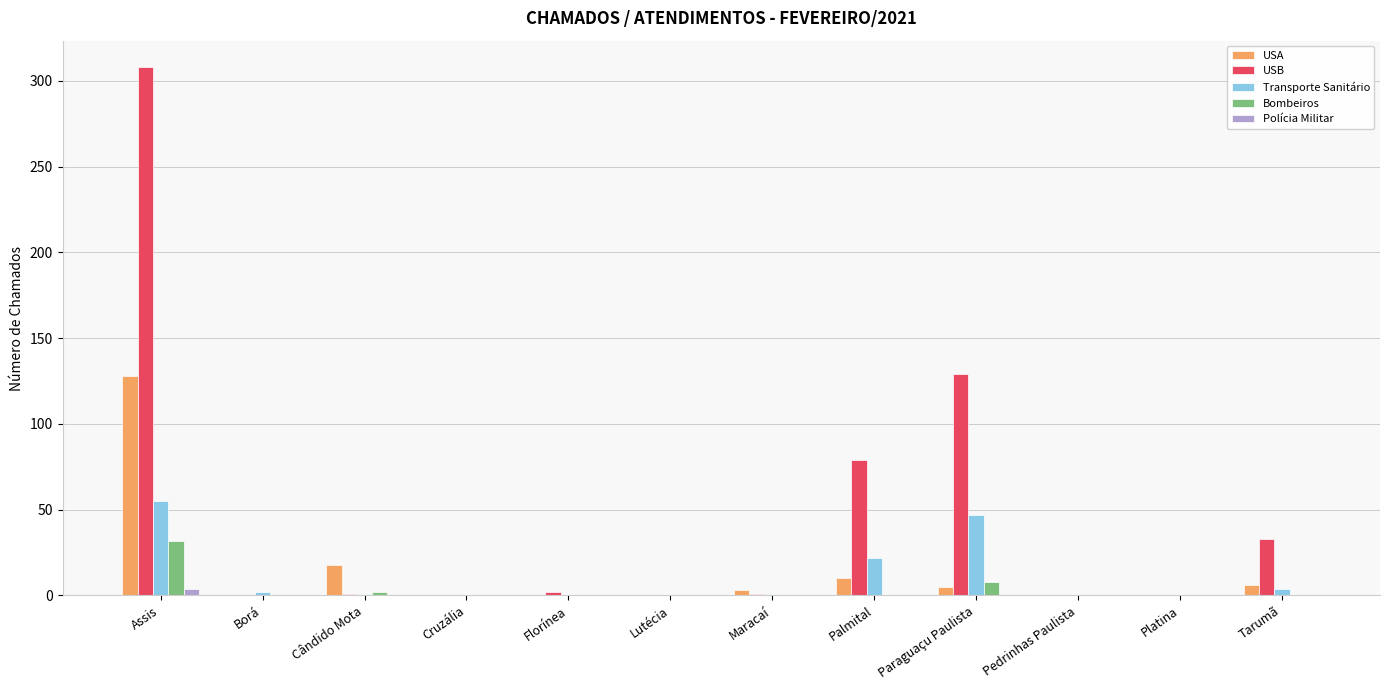

The USB series shows 150 at Borá. True or false?

False